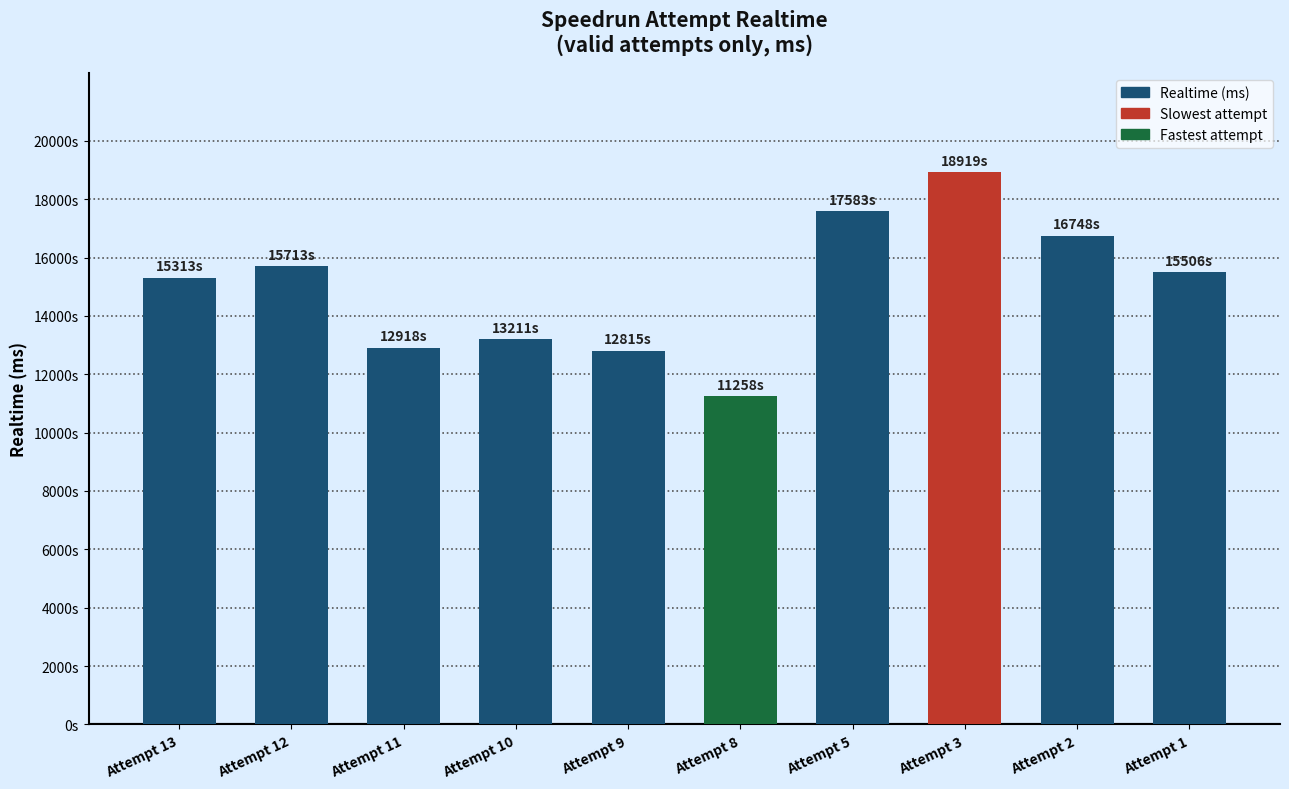

Does the chart contain stacked bars?

No